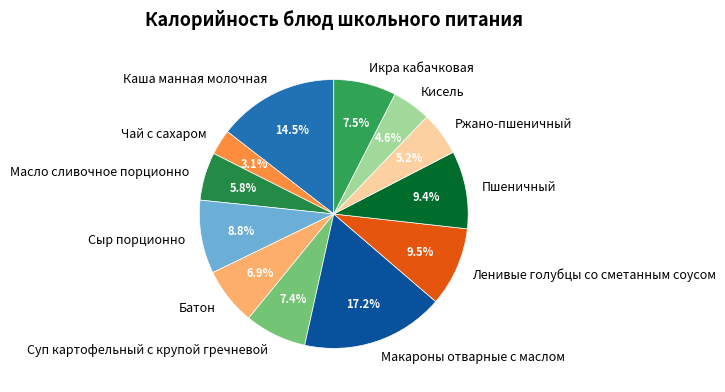

Is the sum of Чай с сахаром and Икра кабачковая greater than half?

No